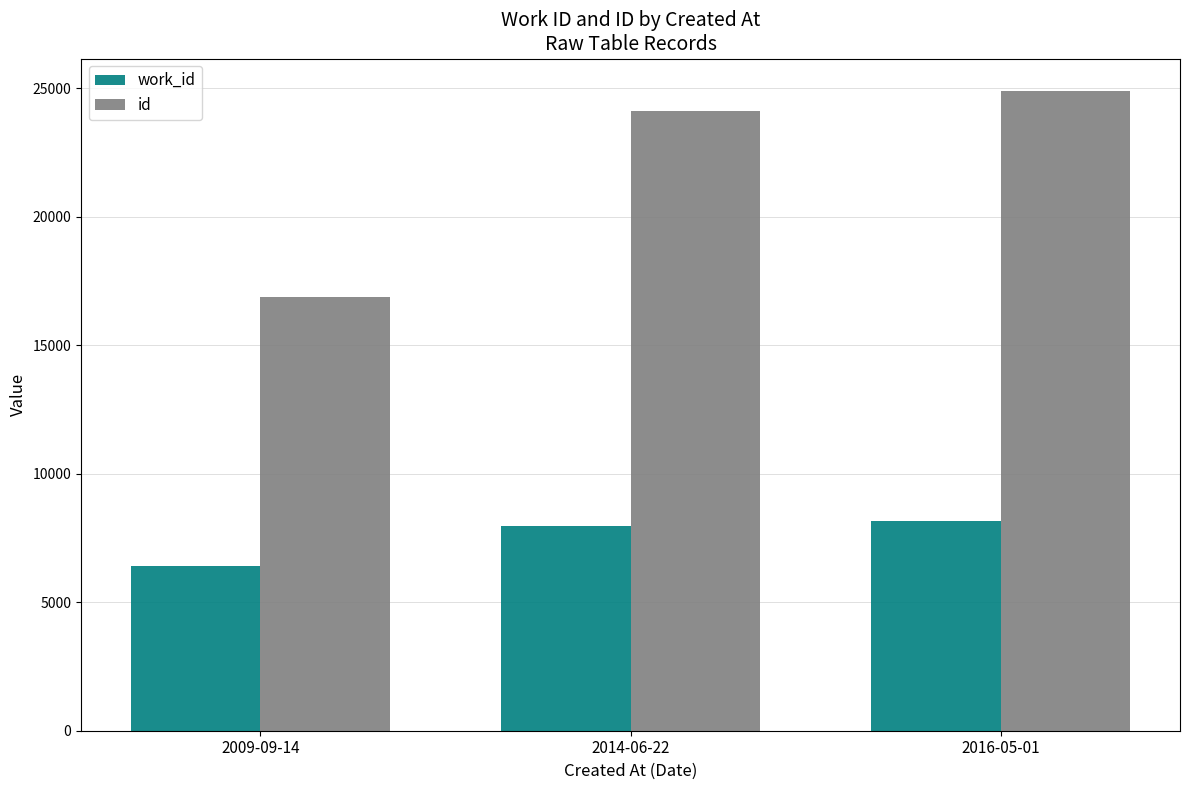

What is the value of the work_id bar at the 1st from the left?

6398